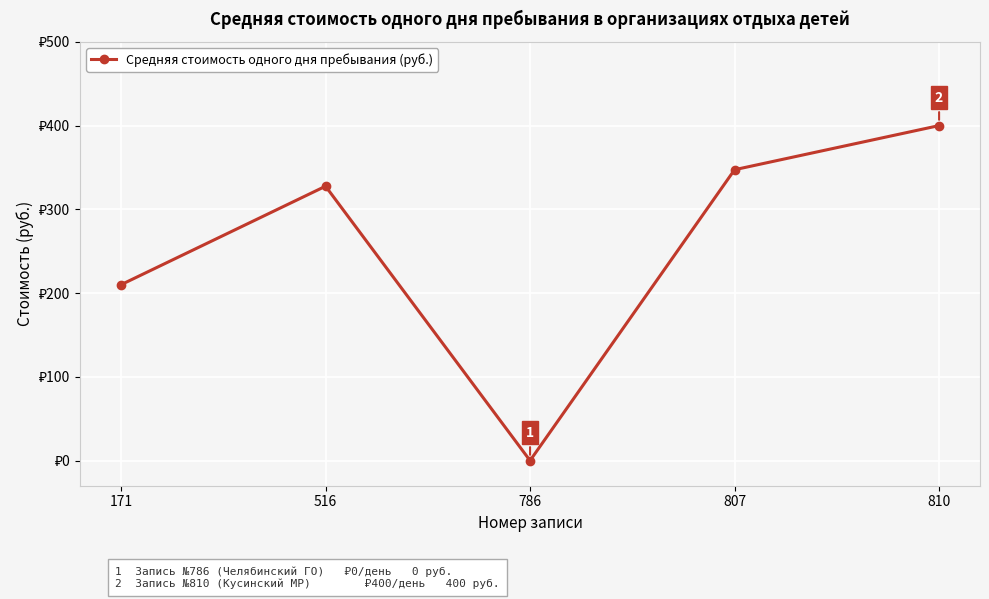

The value at 810 is 547.6. True or false?

False